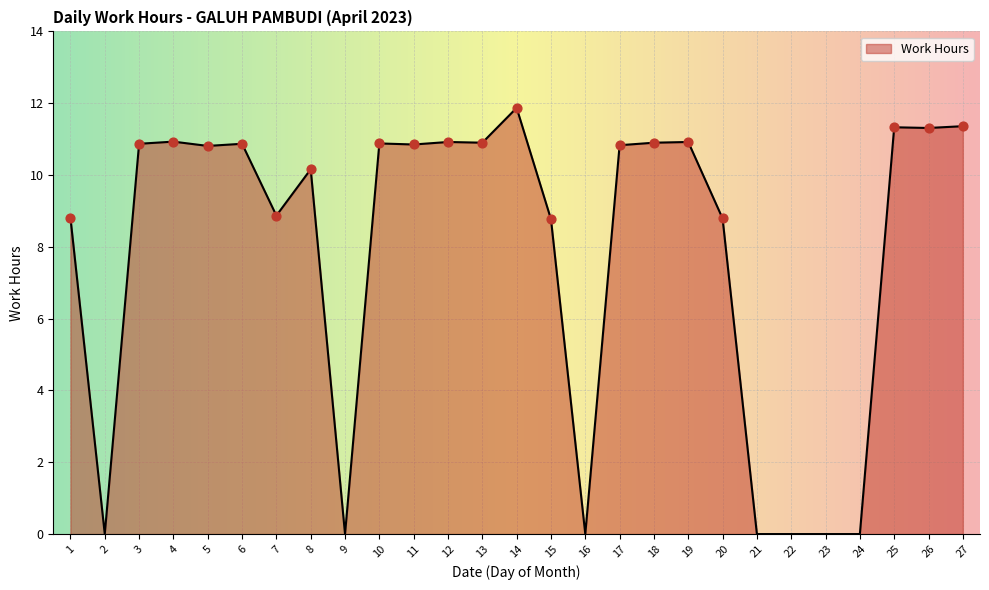

What is the ratio of the value at 10 to the value at 14?

0.9